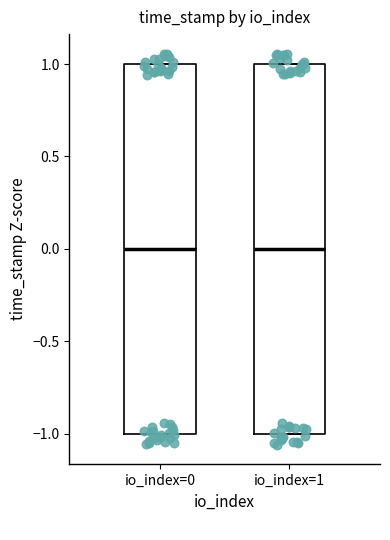

Reading left to right, read every box against the y-axis: the position of its median line, the range the box covers, and the ends of its whiskers. The values are not printed on the chart, so give them approximately, as read against the axis.

io_index=0: median 0, box -1 to 1, whiskers -1 to 1
io_index=1: median 0, box -1 to 1, whiskers -1 to 1